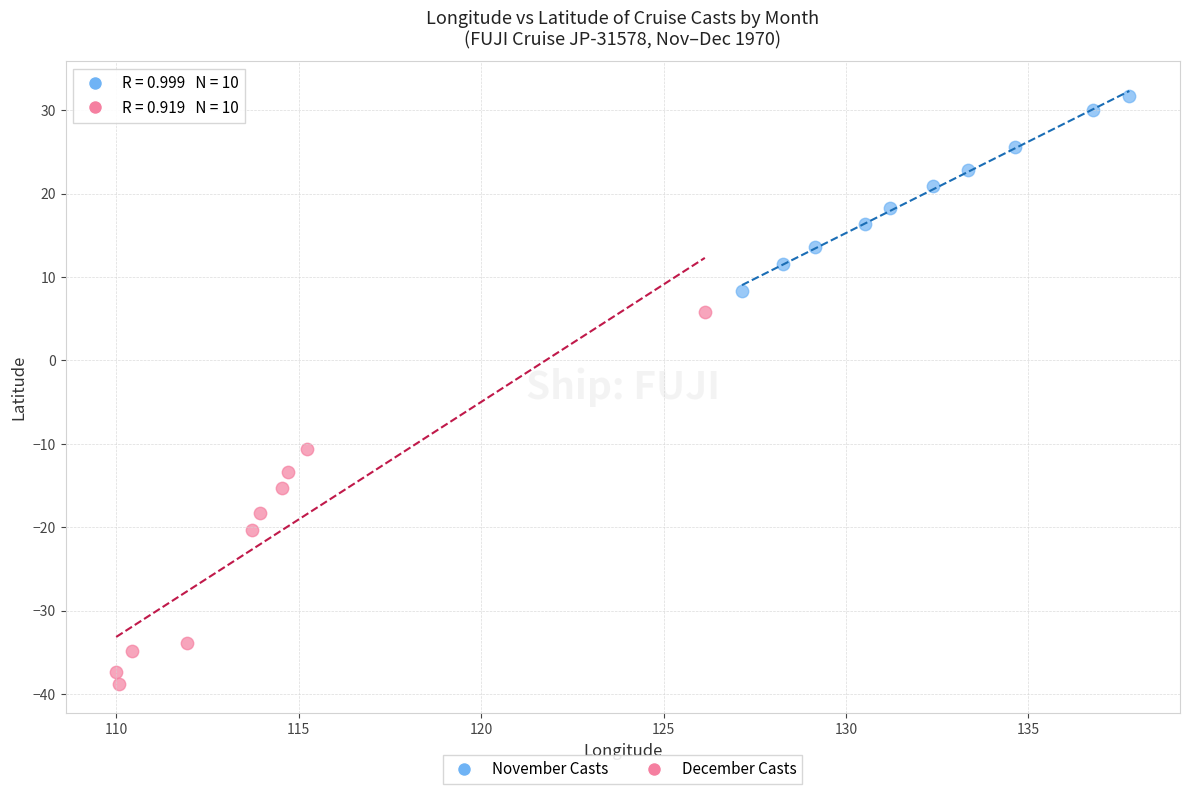

Which series reaches the minimum Y coordinate?

December Casts